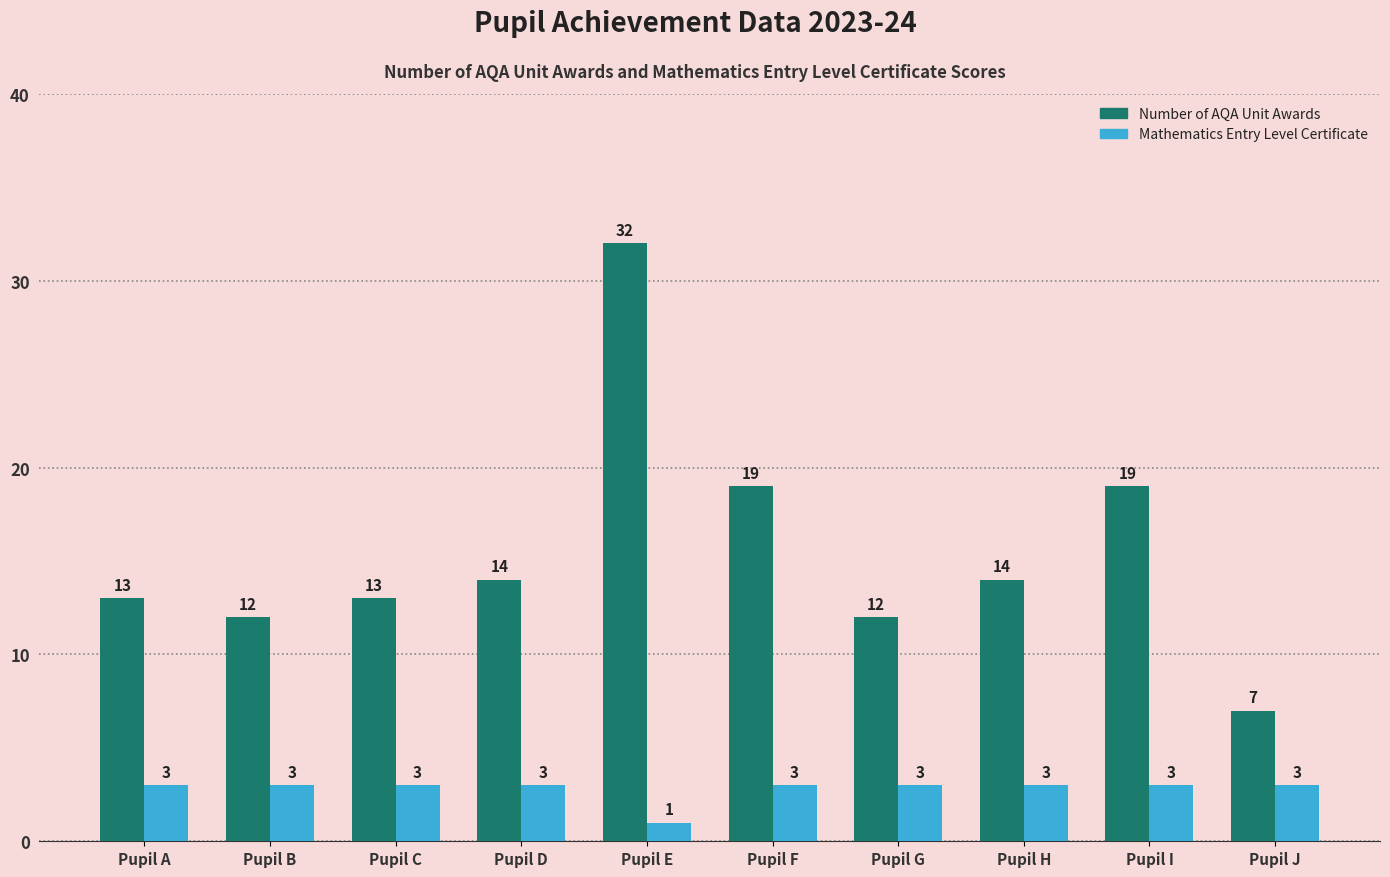

Which series has the widest spread of values?

Number of AQA Unit Awards